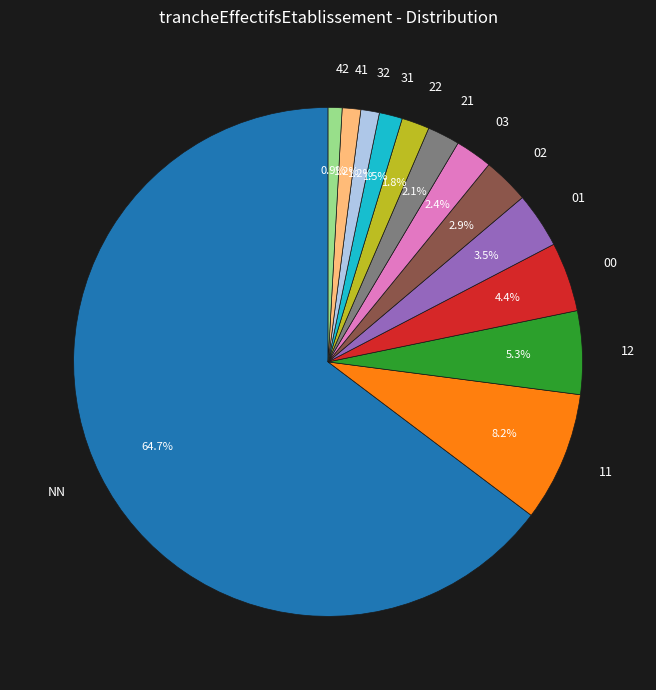

Approximately how many times larger is the value at 03 compared to 22?

1.3